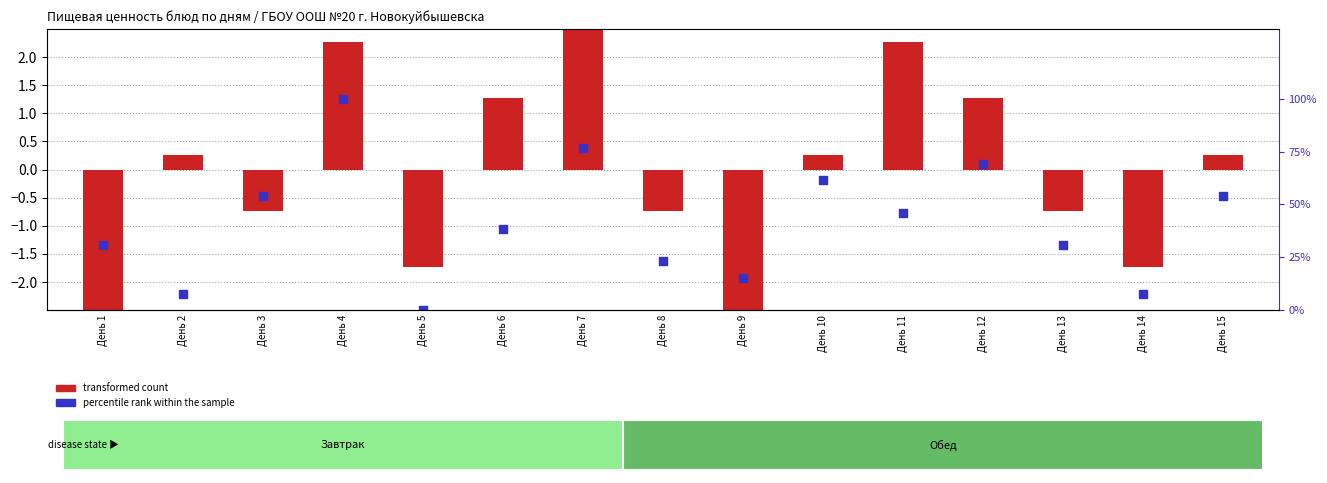

What is the total value across all series at День 15?

54.1